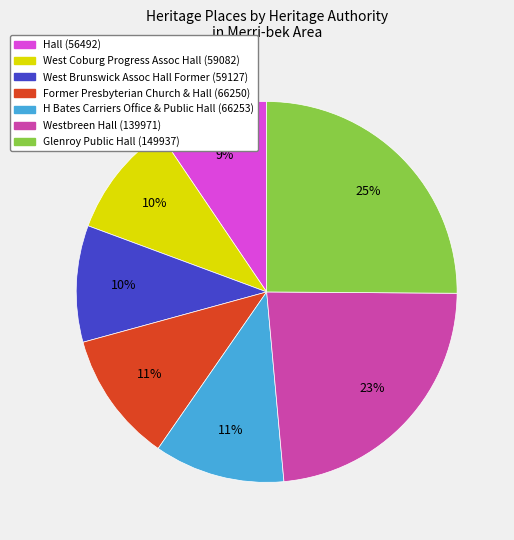

Does any single category account for the majority?

No